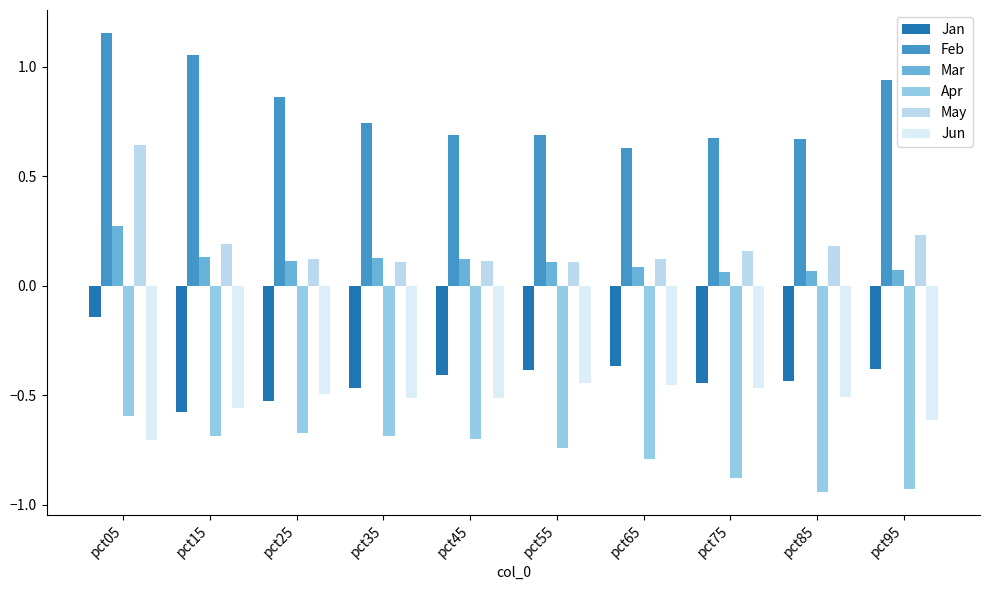

Which series has the largest total across all categories?

Feb